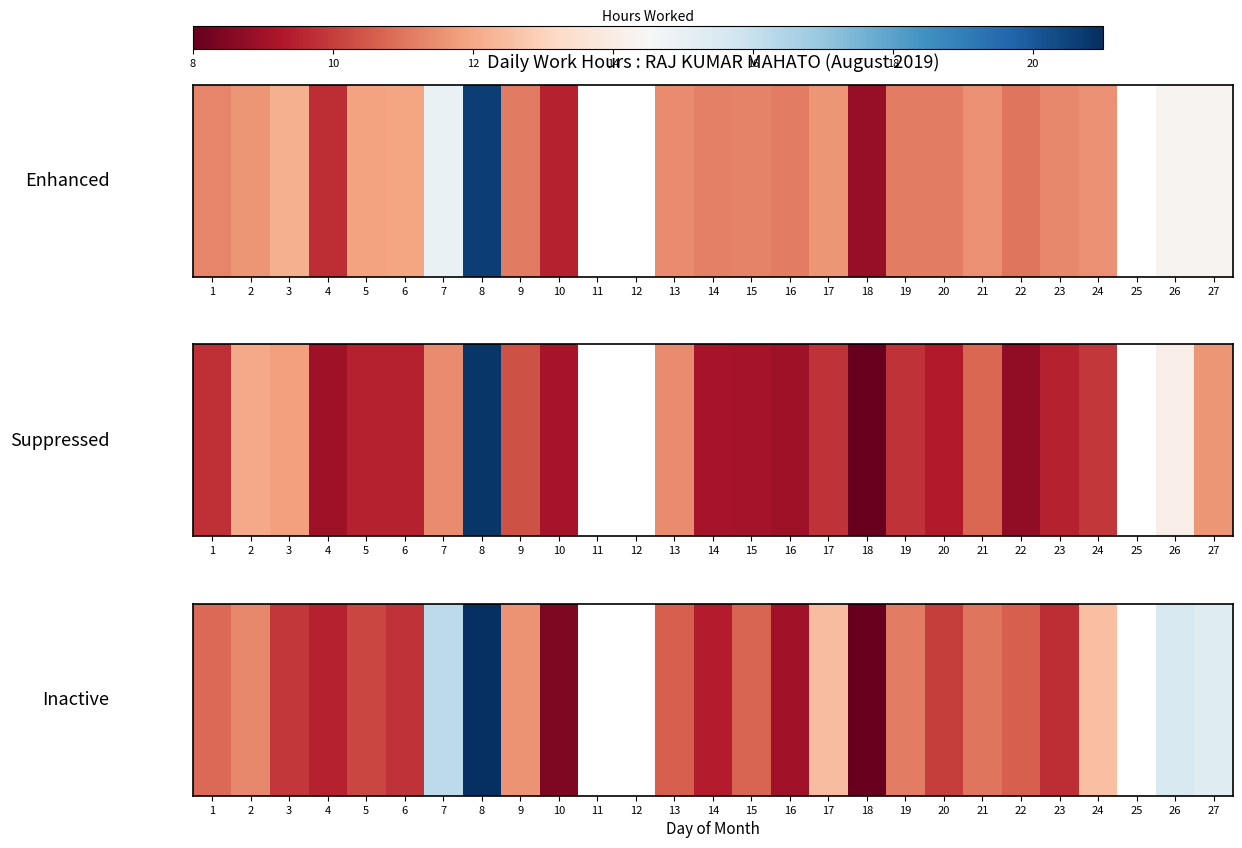

List the labels in order of value, largest first.

8, 7, 11, 12, 24, 17, 25, 26, 27, 9, 2, 19, 21, 1, 15, 13, 22, 5, 20, 3, 6, 23, 4, 14, 16, 10, 18